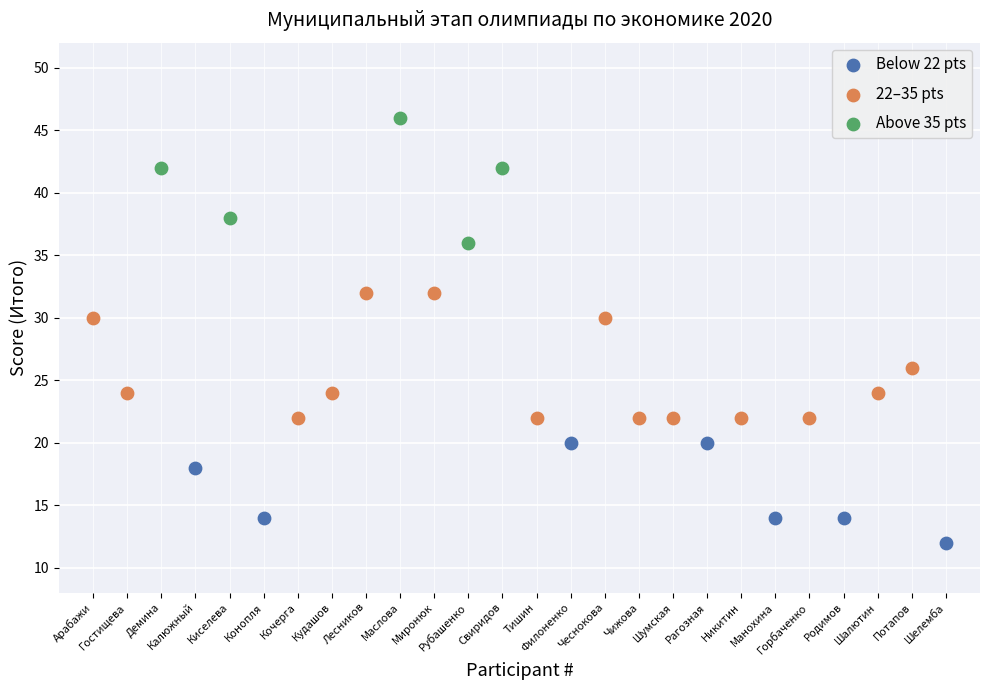

Which series contains the highest Y value?

Above 35 pts